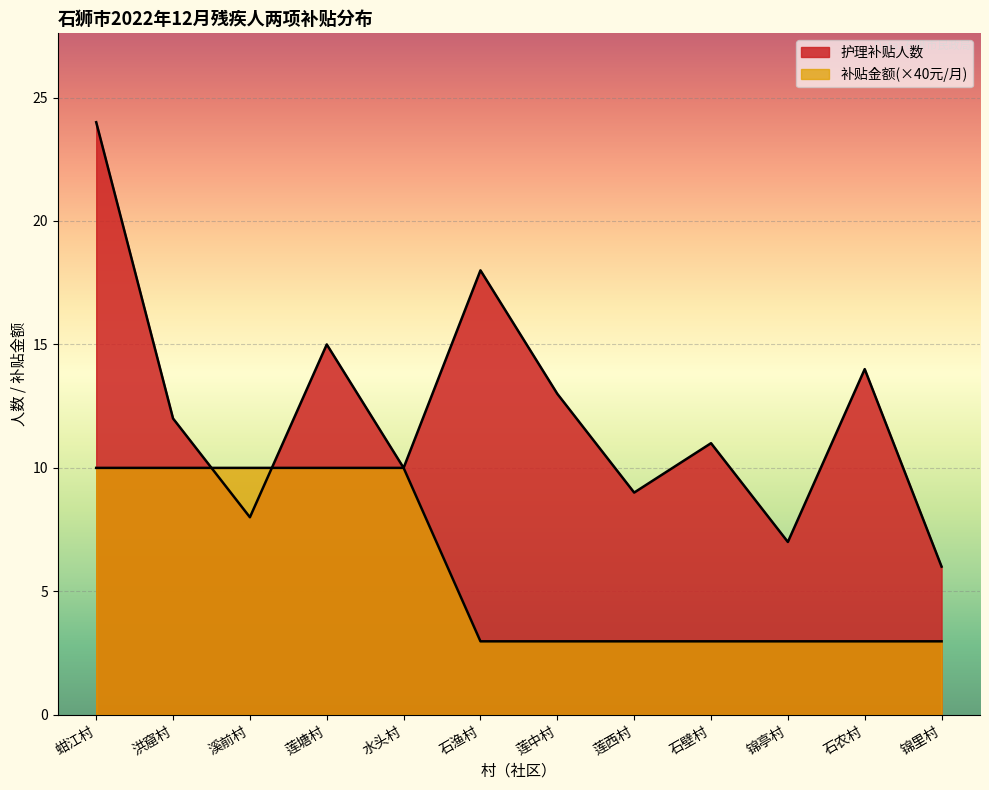

What is the spread (max minus min) of values at 石渔村?

15.0